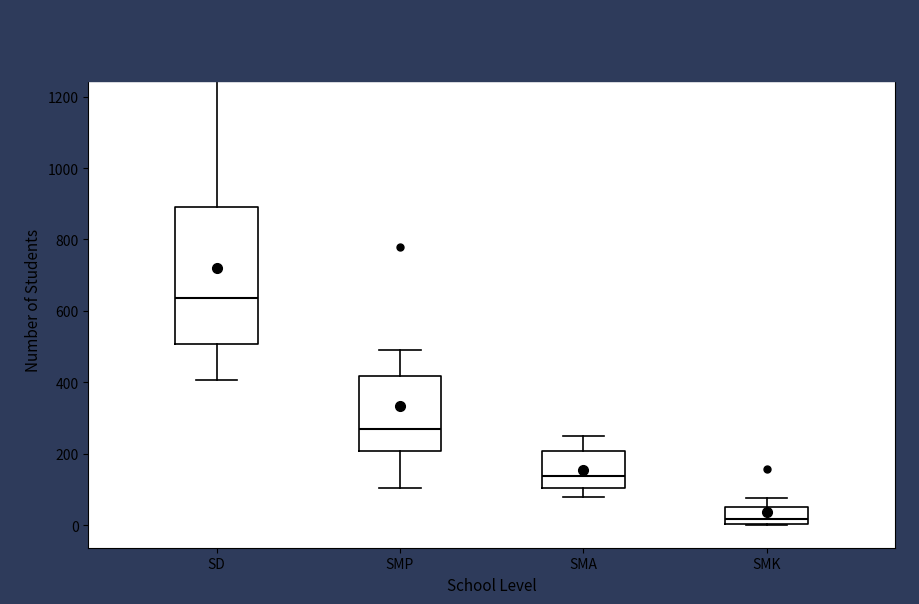

Where is the lower edge of the box for SMA on the y-axis? The values are not printed on the chart, so give them approximately, as read against the axis.

100